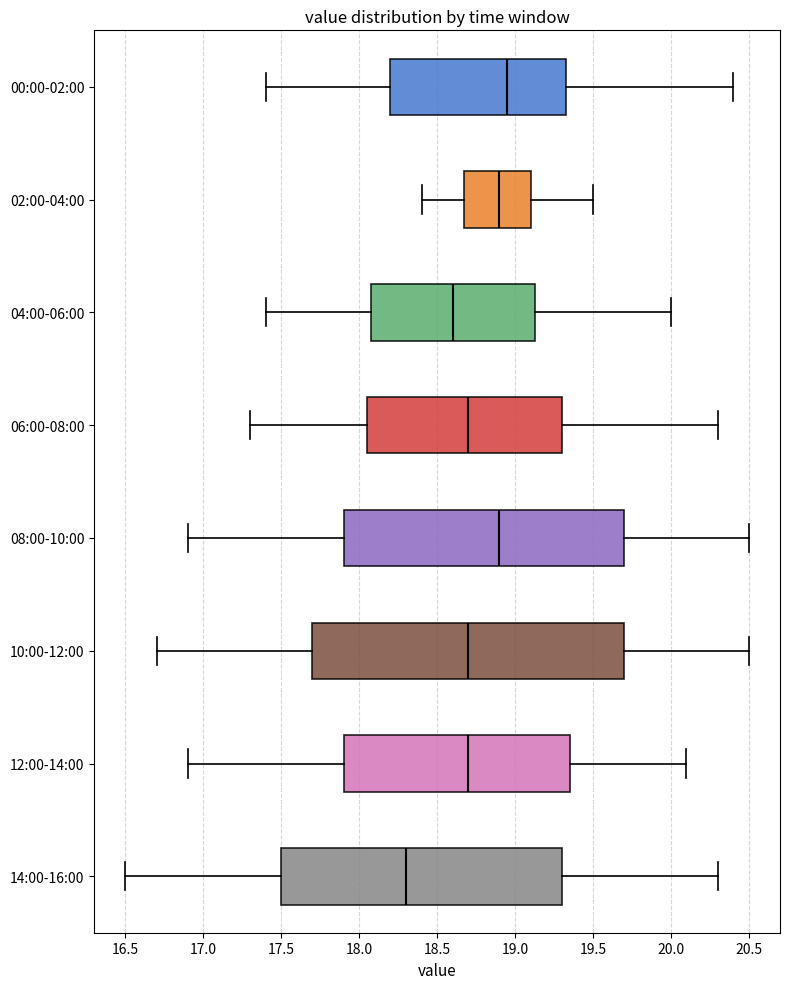

Which box is the widest, from its left edge to its right edge?

10:00-12:00